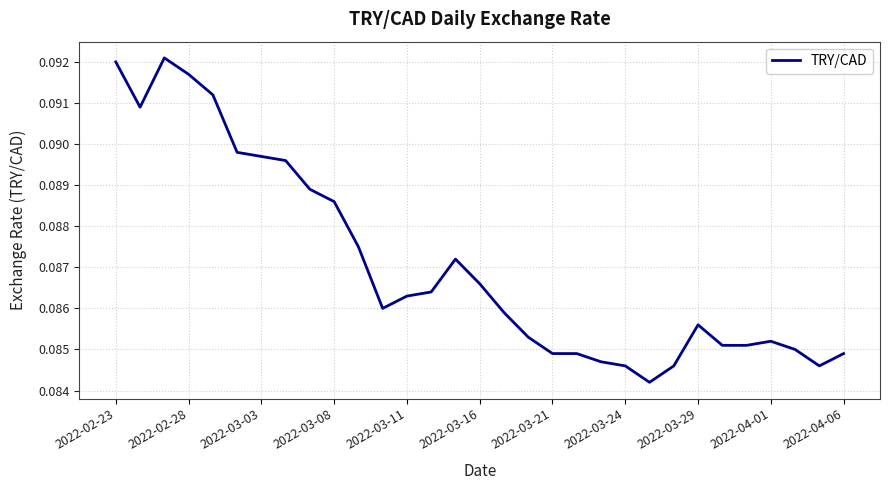

What is the maximum value shown in the chart?

0.1